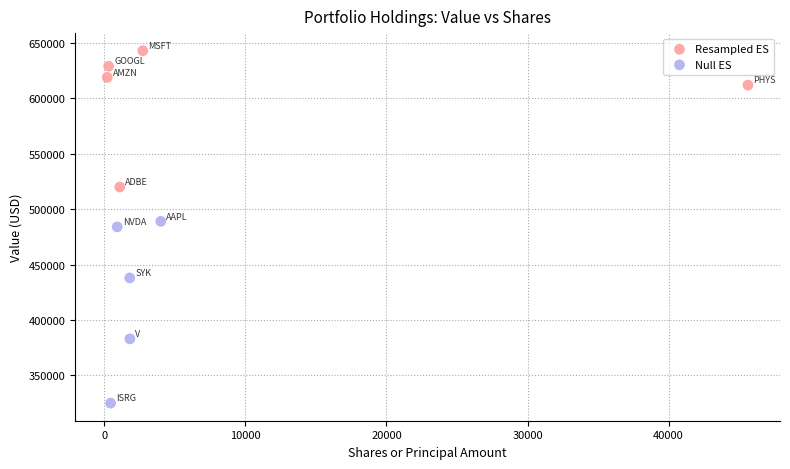

Which series has the widest spread of Y values?

Null ES